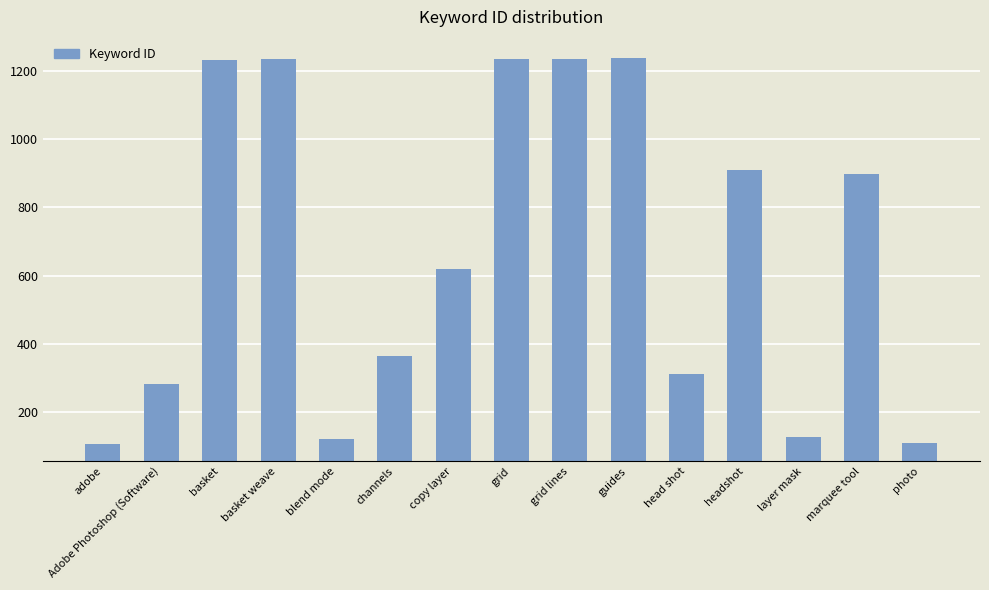

What position from the right is photo?

1